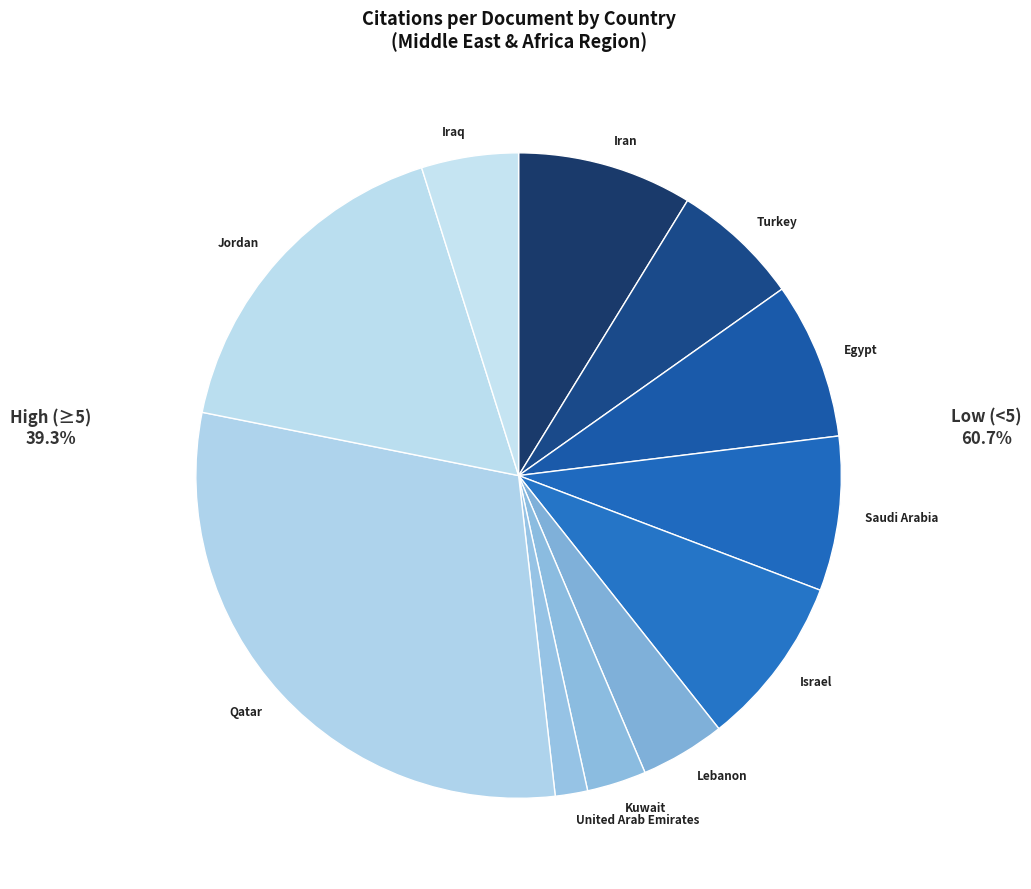

Does Iran account for over 50% of the chart?

No